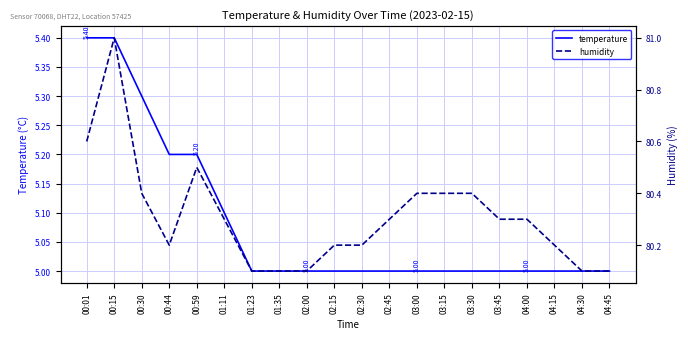

Rank the series by their maximum value, from lowest to highest.

temperature, humidity